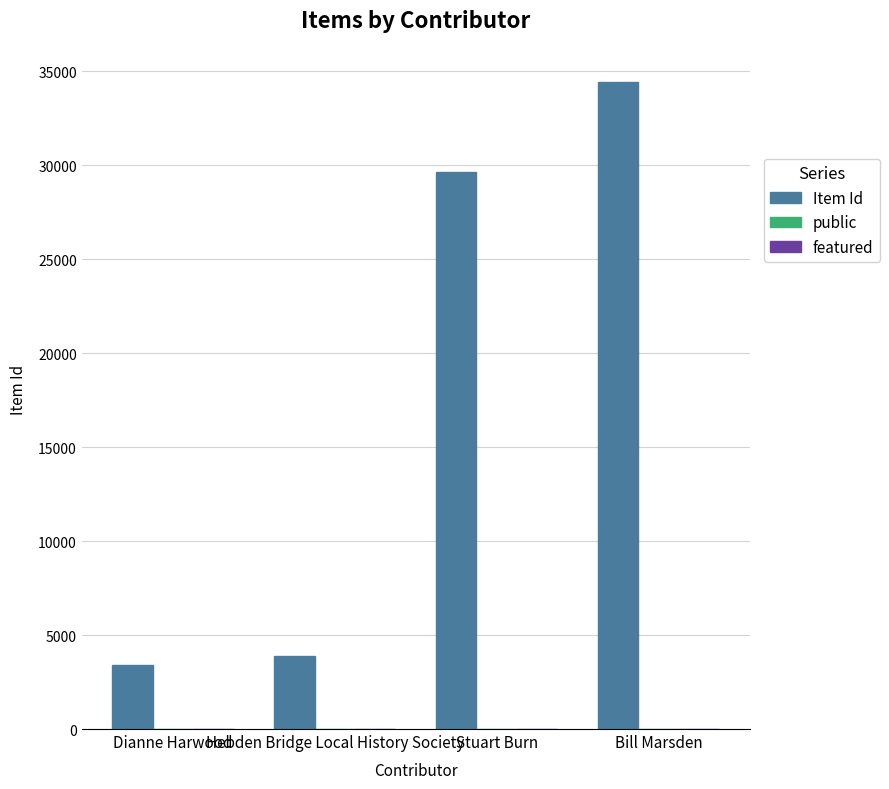

Which series changed the most between Stuart Burn and Bill Marsden?

Item Id